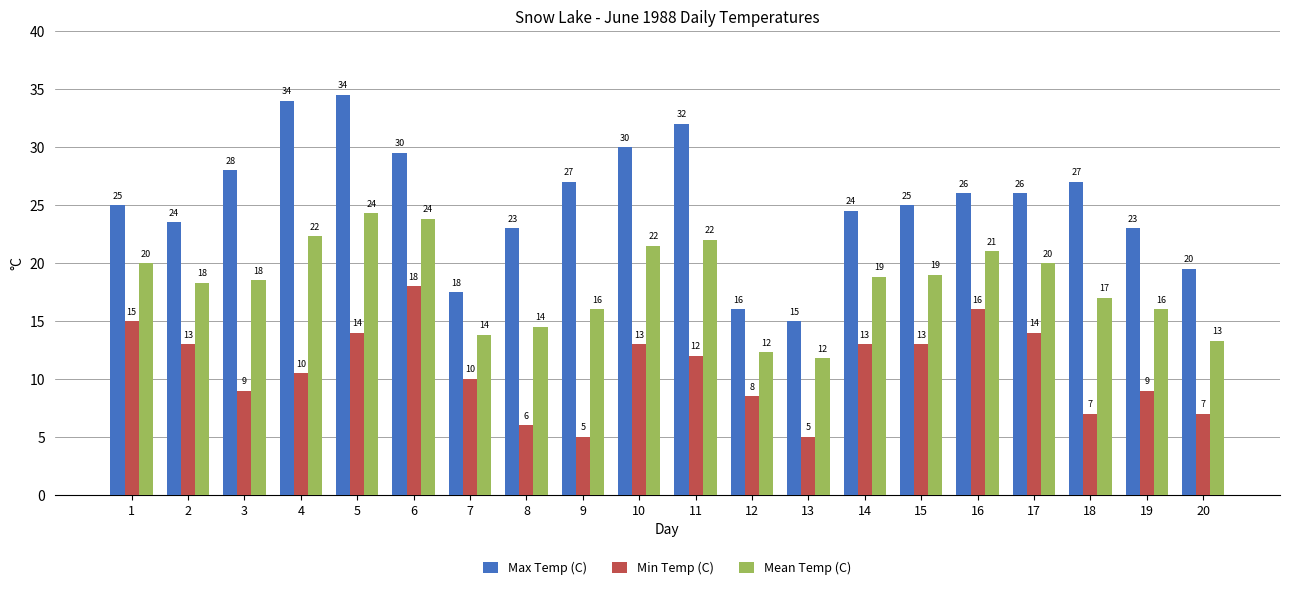

How many groups of bars are there?

20